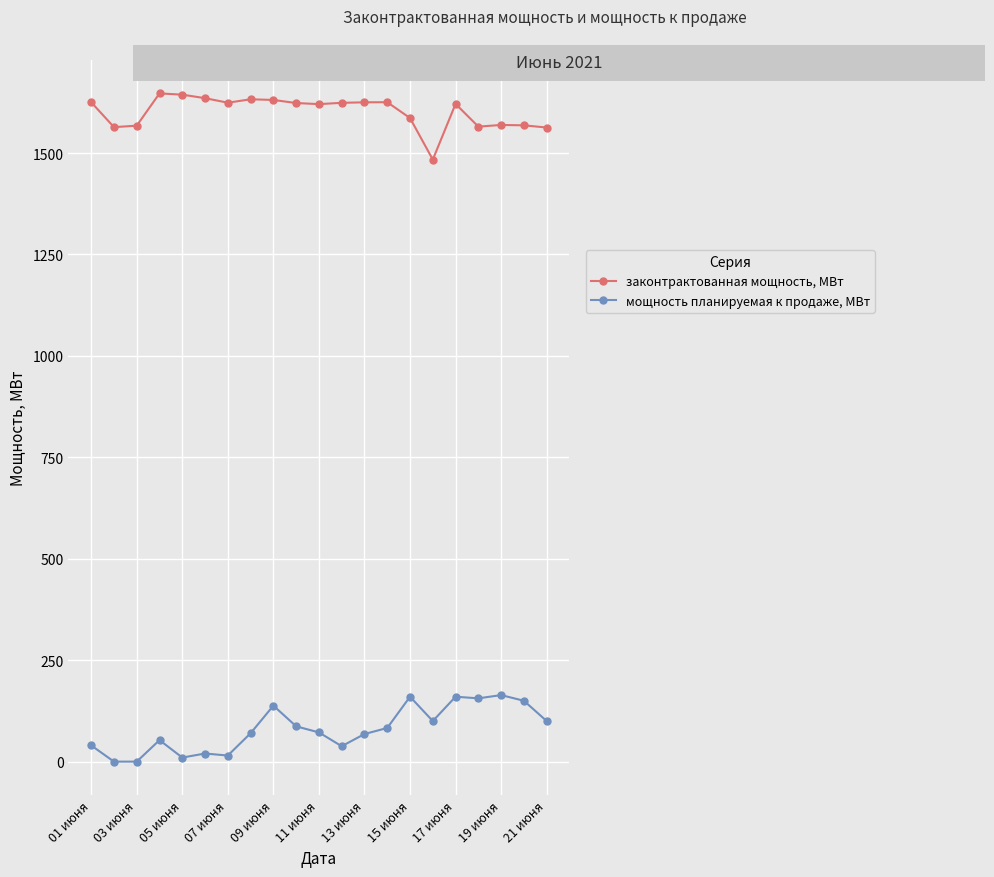

True or false: законтрактованная мощность, МВт and мощность планируемая к продаже, МВт intersect in this chart.

False